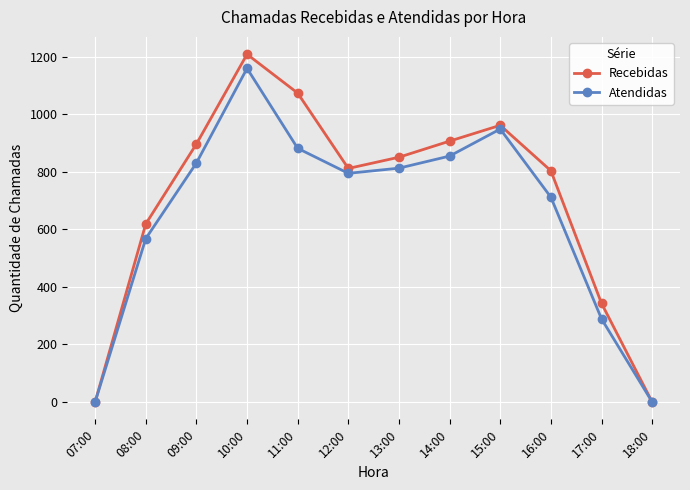

What is the maximum value for Recebidas?

1209